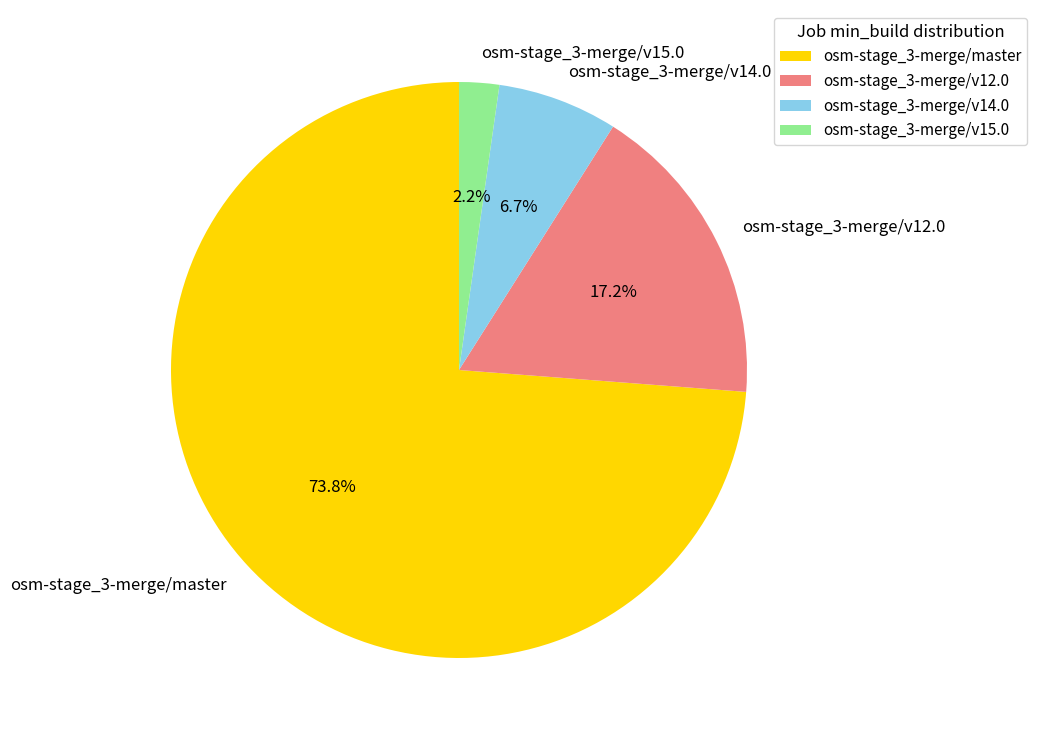

Which slice is the largest?

osm-stage_3-merge/master